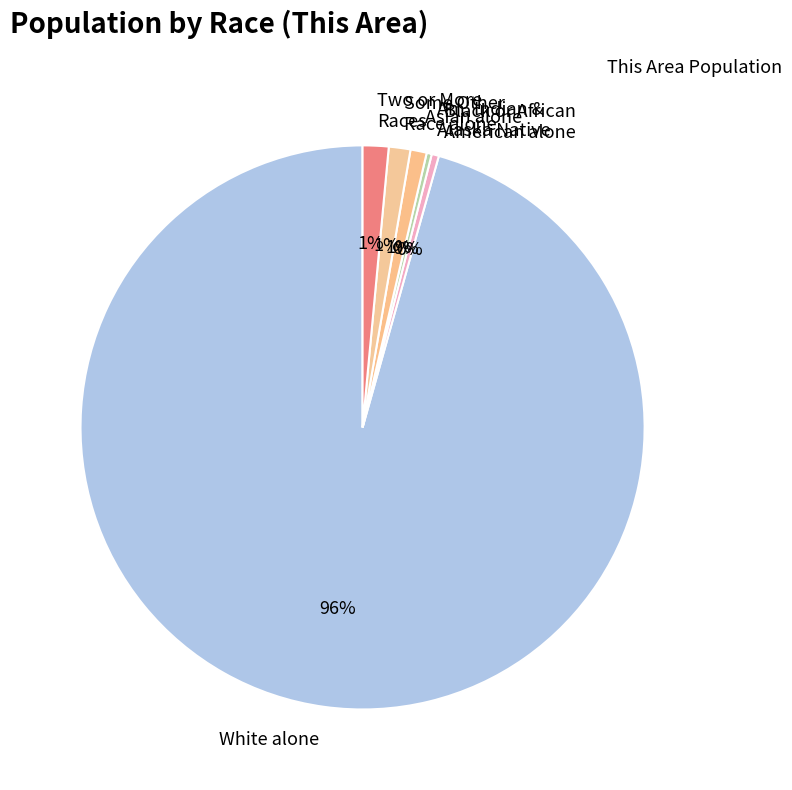

What is the largest slice in the pie chart?

White alone